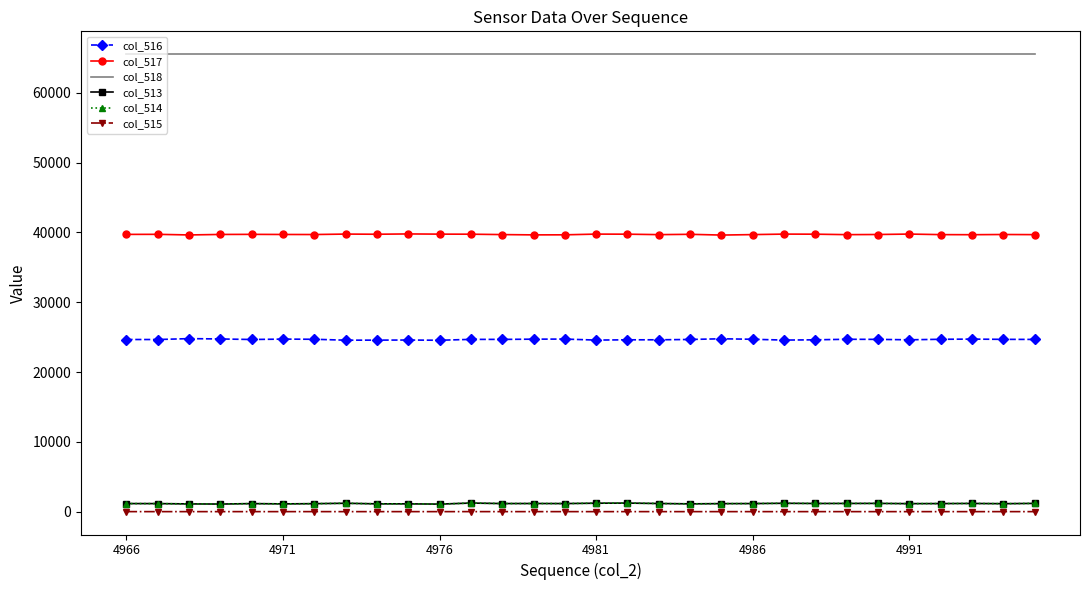

Which series has the largest total across all categories?

col_518